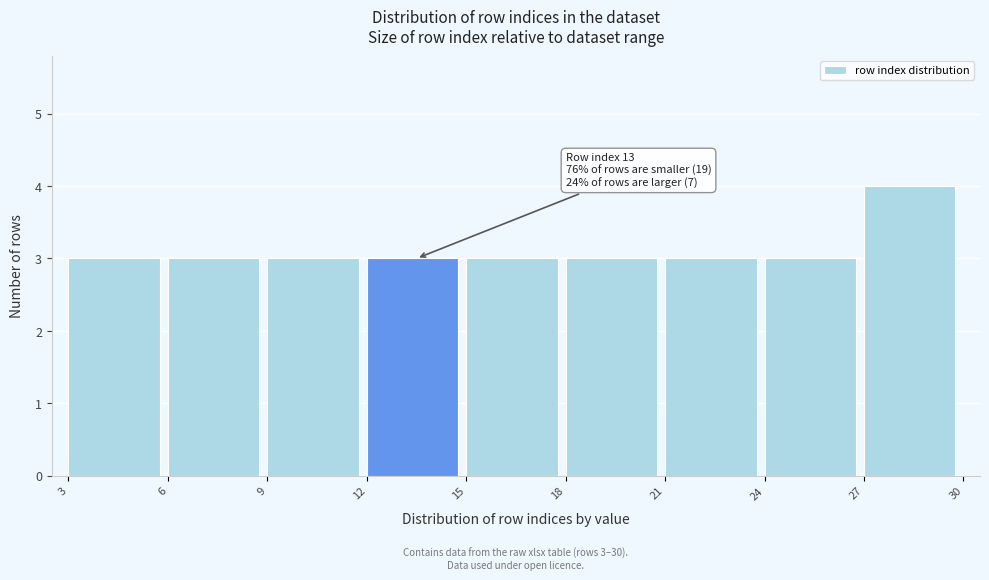

Which range on the x-axis has the tallest bar?

27 to 30